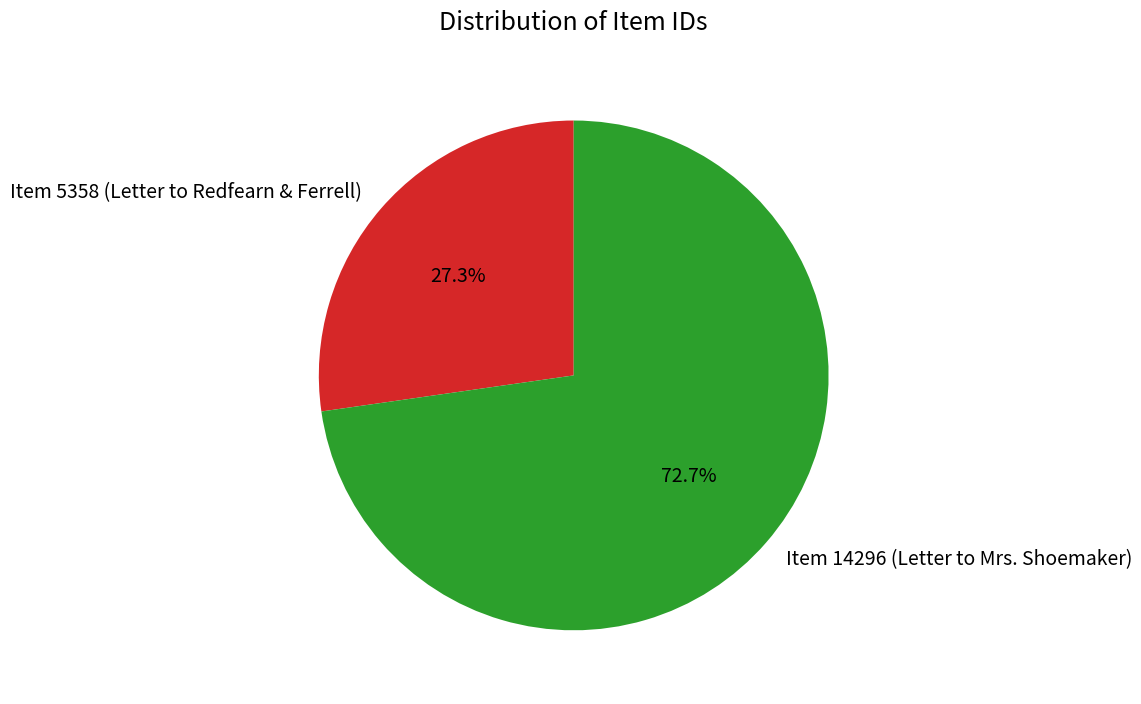

What percentage do Item 5358 (Letter to Redfearn & Ferrell) and Item 14296 (Letter to Mrs. Shoemaker) together represent?

100.0%